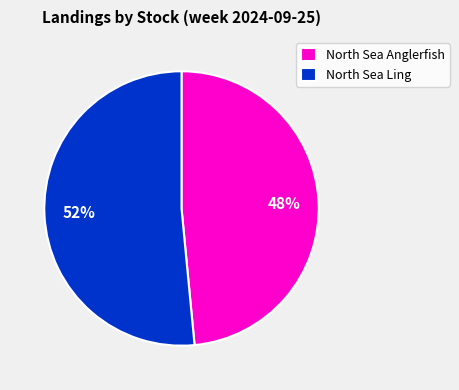

Is it true that North Sea Anglerfish is 48% of the pie?

True